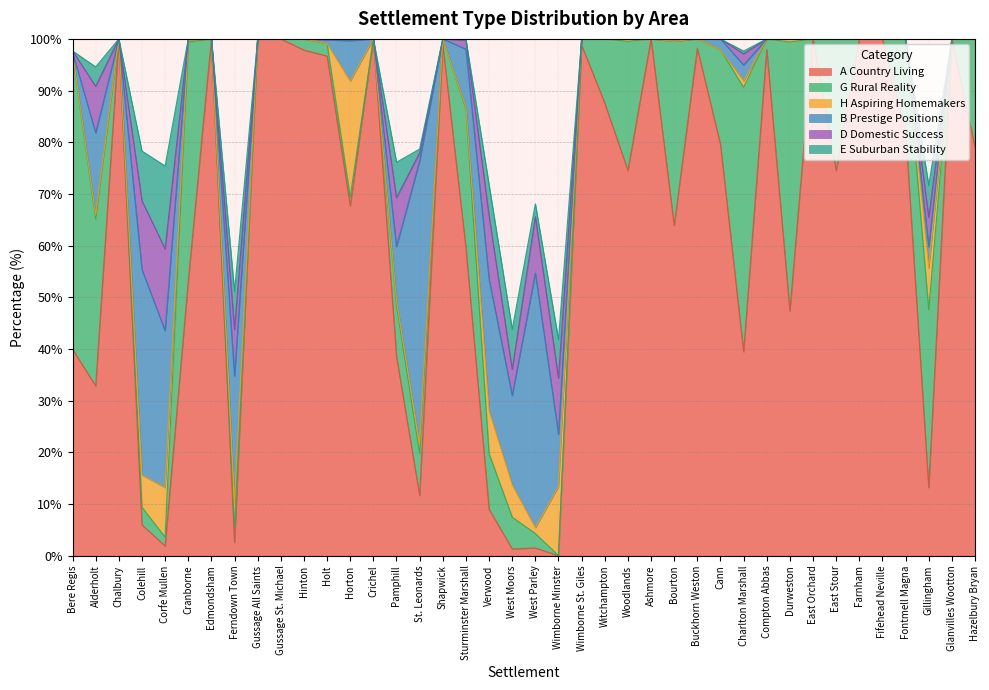

Does the chart have visible grid lines?

Yes